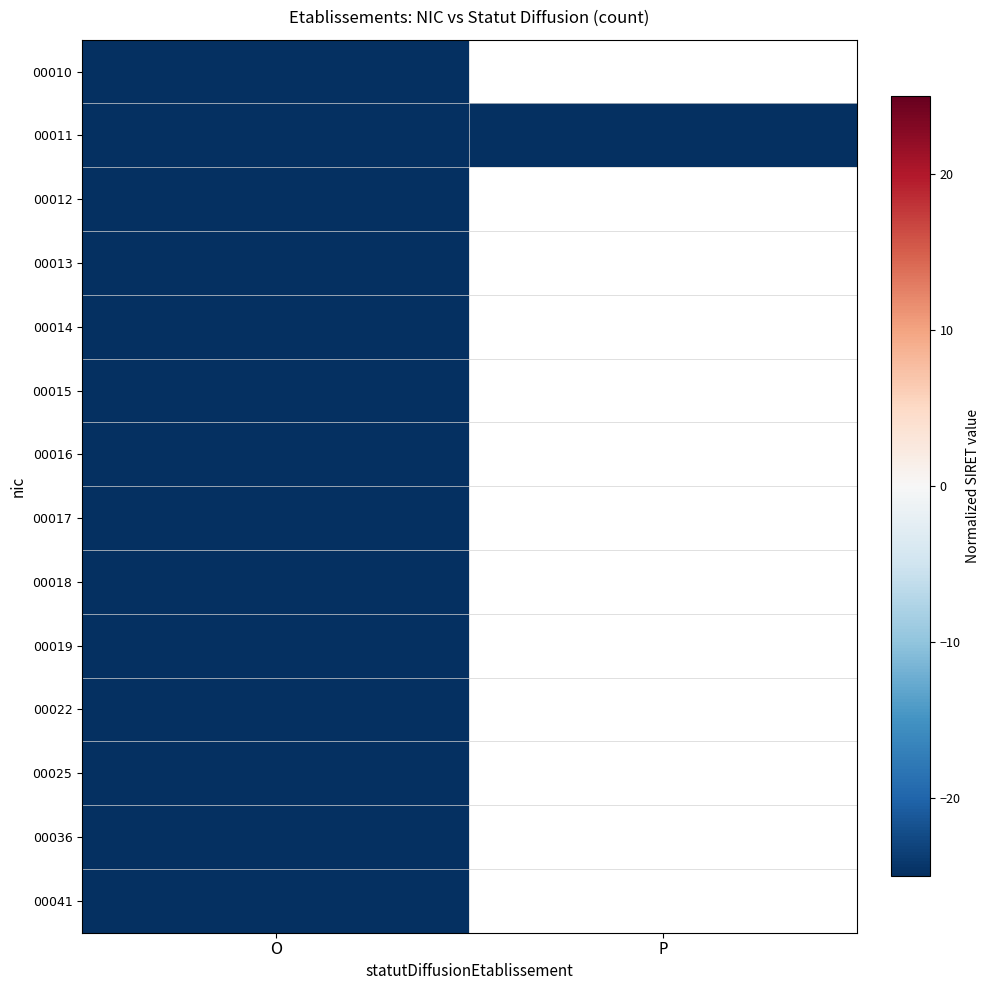

At which category is the sum across all series the highest?

O